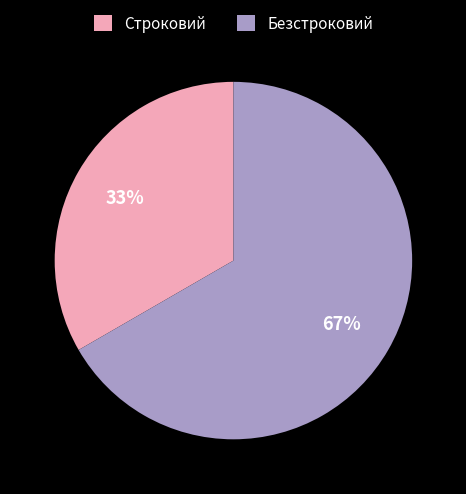

What percentage is the Безстроковий slice, to the nearest percent?

67%